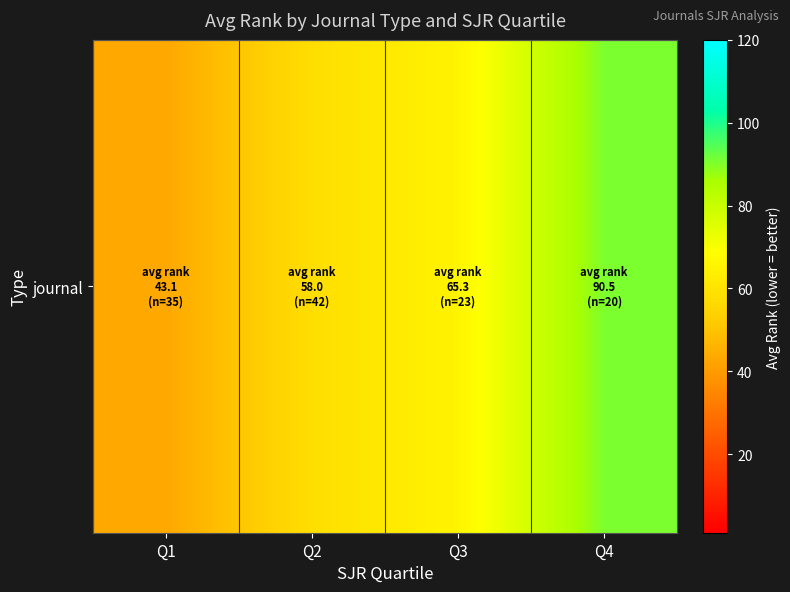

Reading left to right, what are all the values shown in this chart?

43.1	58.0	65.3	90.5